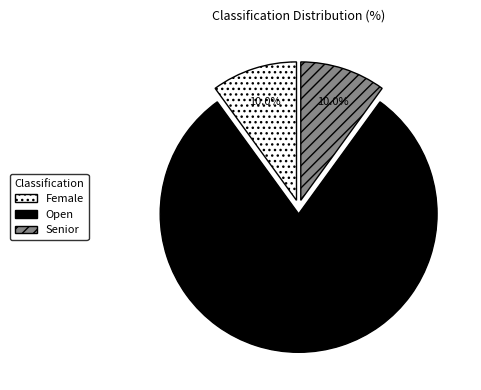

To the nearest percent, what is the average slice percentage?

33%